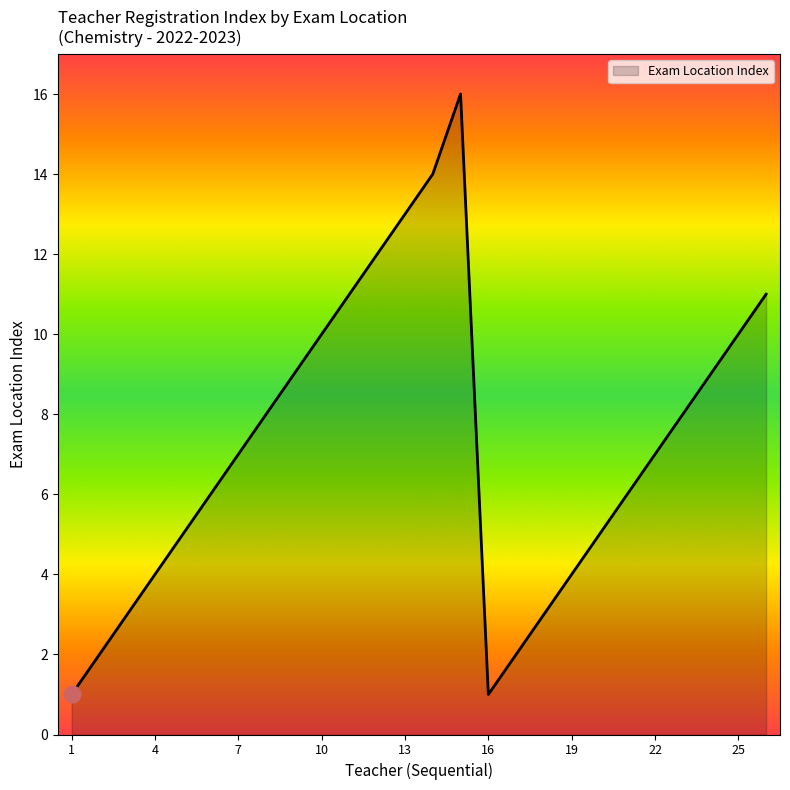

What is the difference between the maximum and minimum values?

15